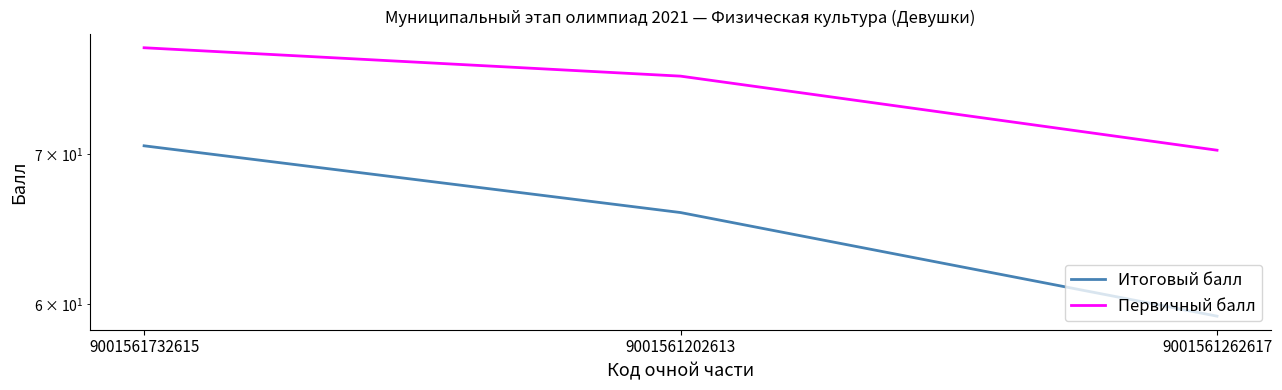

The Итоговый балл series shows 93.4 at 9001561262617. True or false?

False